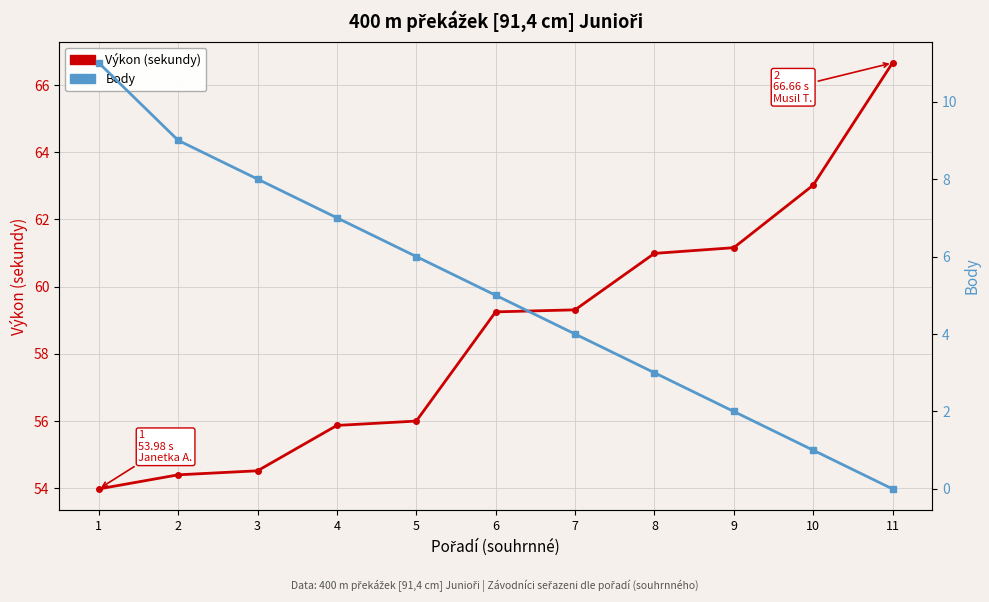

Count the number of data series in this chart.

2